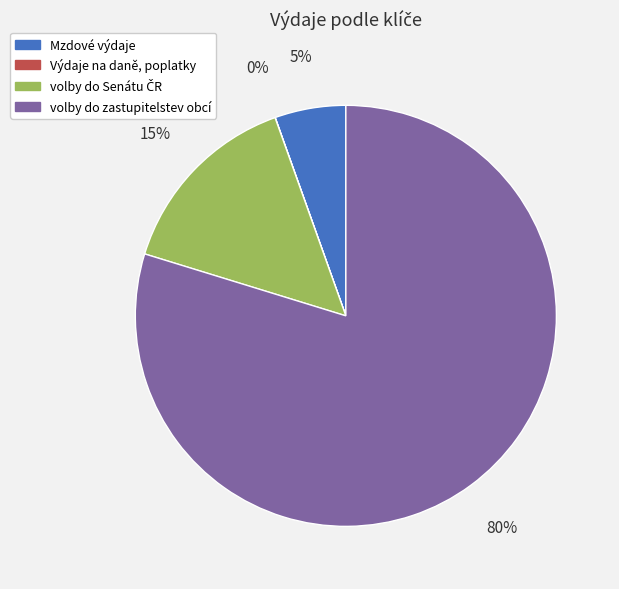

To the nearest percent, what percentage of the pie is volby do zastupitelstev obcí?

80%